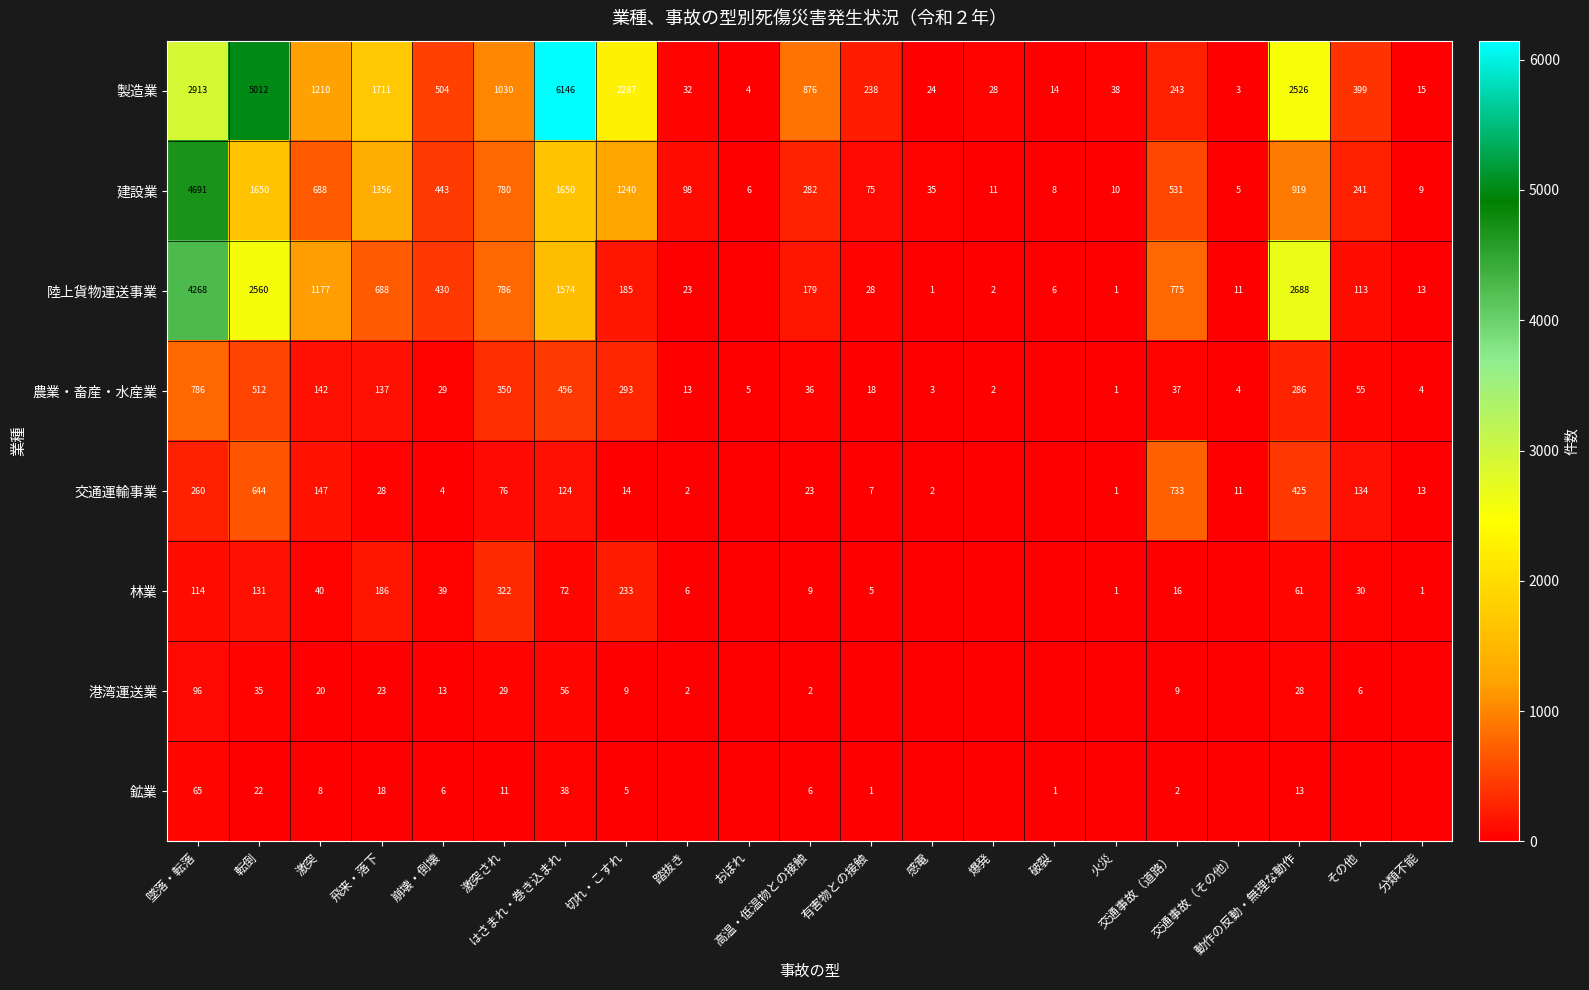

What is the total value across all series at 崩壊・倒壊?

1468